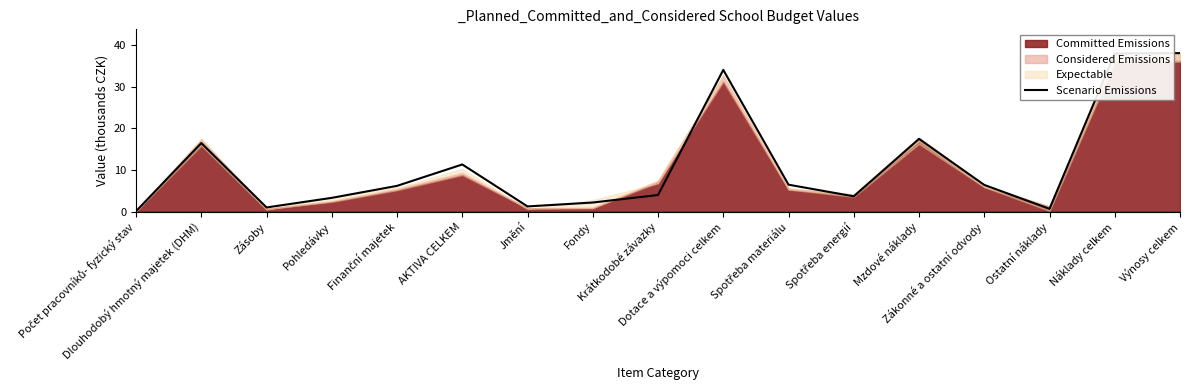

How many data points are above 6?

9